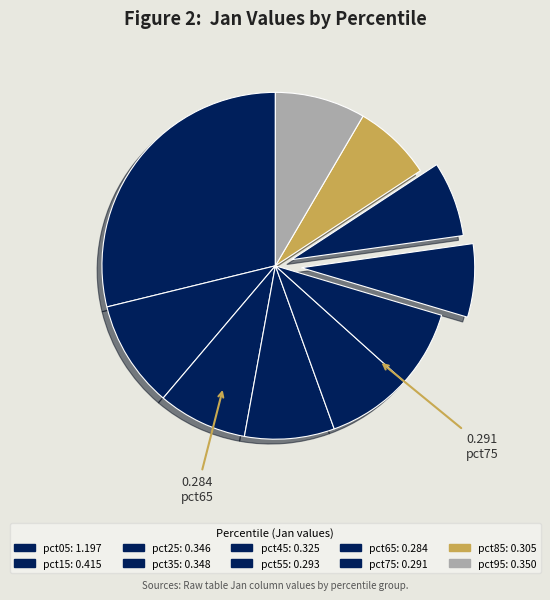

What is the change in value from pct05 to pct15?

-0.8